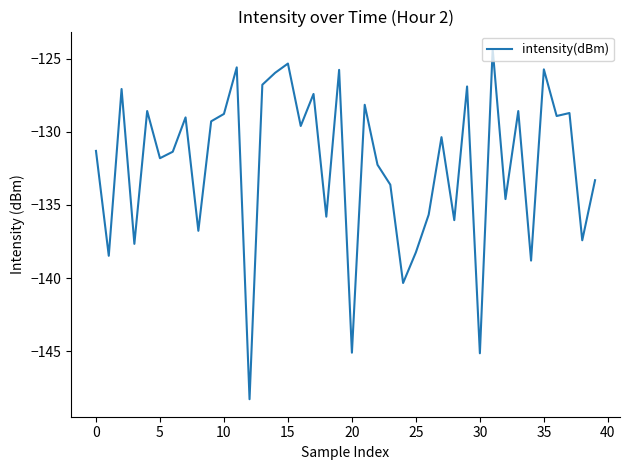

What is the greatest value displayed?

-124.4